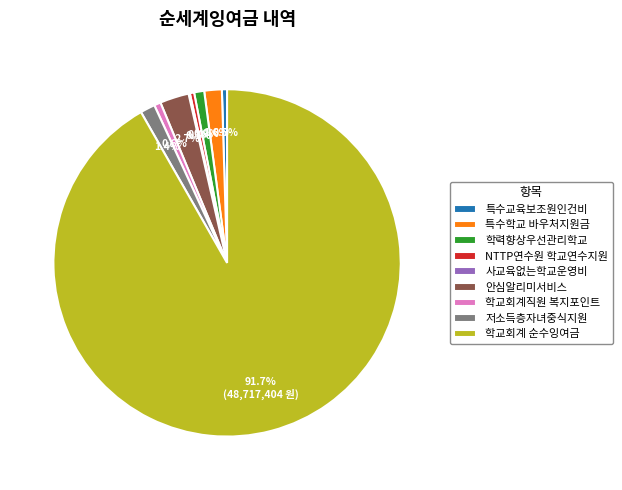

What percentage is the 학교회계 순수잉여금 slice, to the nearest percent?

92%